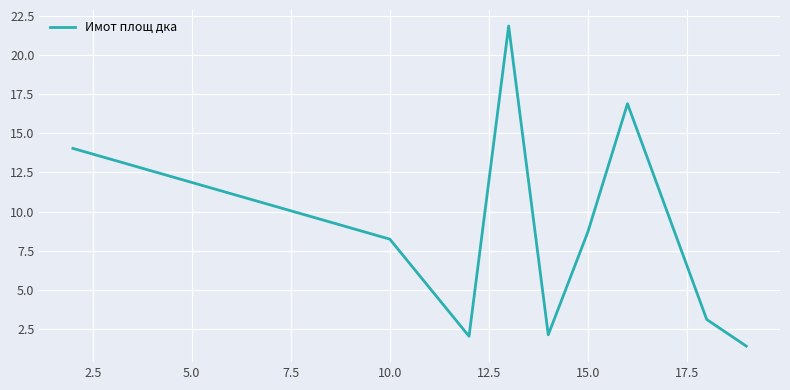

What is the greatest value displayed?

21.9